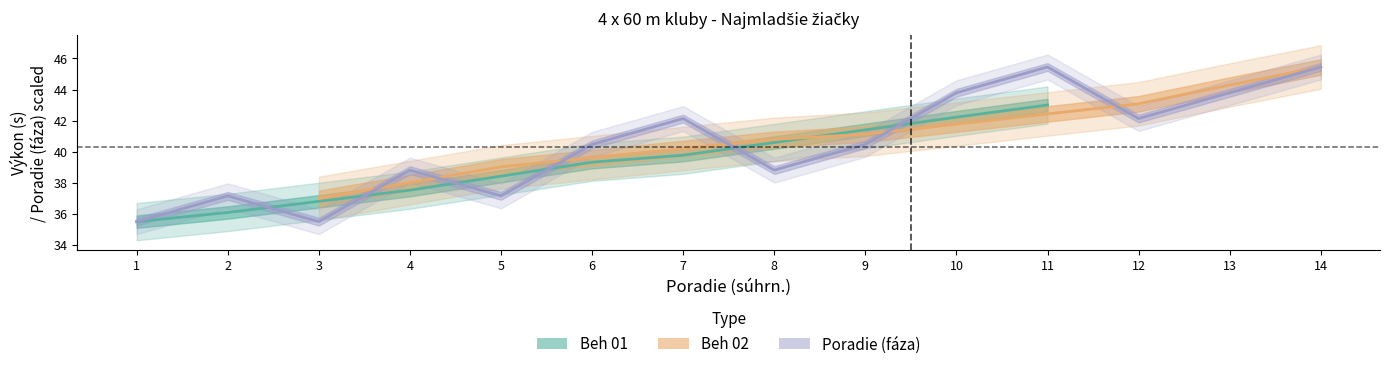

How many points are higher than both their immediate neighbors (excluding endpoints)?

4